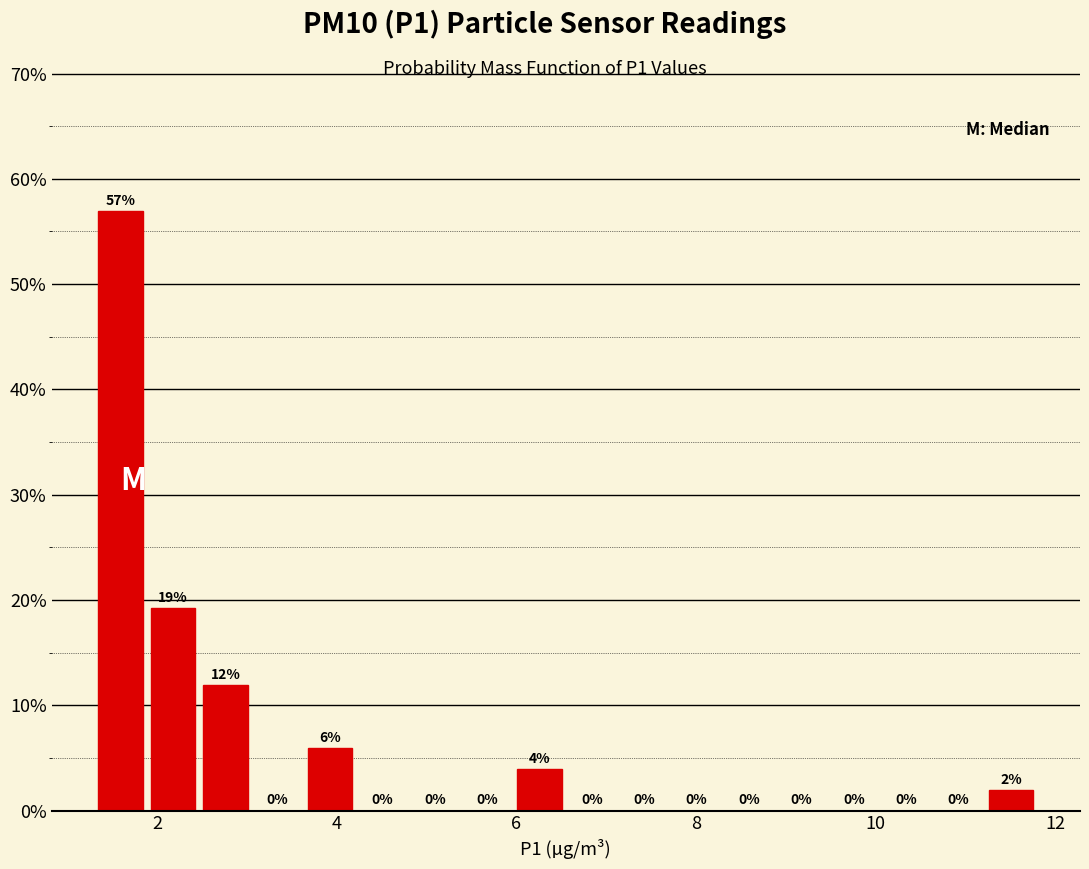

Around what value on the x-axis is the tallest bar? Give the approximate position of its centre, as read against the axis.

1.6